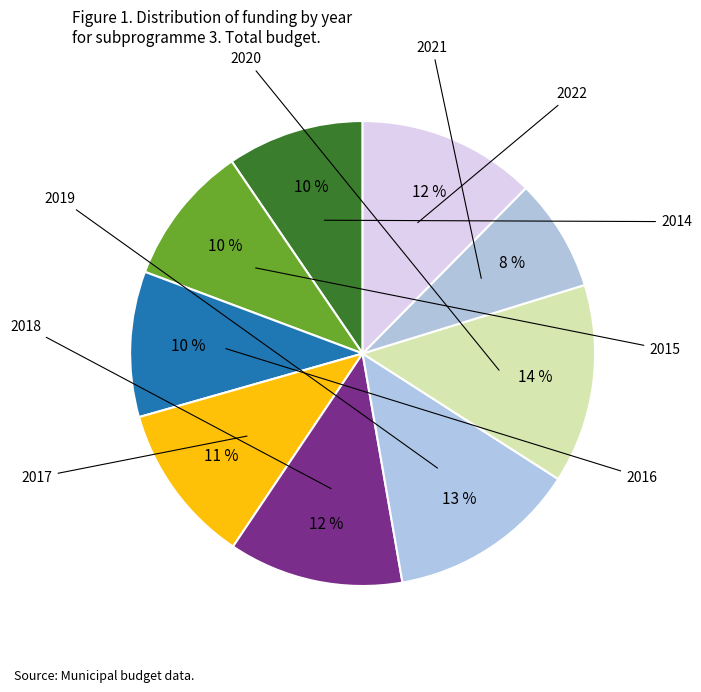

To the nearest percent, what percentage of the pie is 2015?

10%